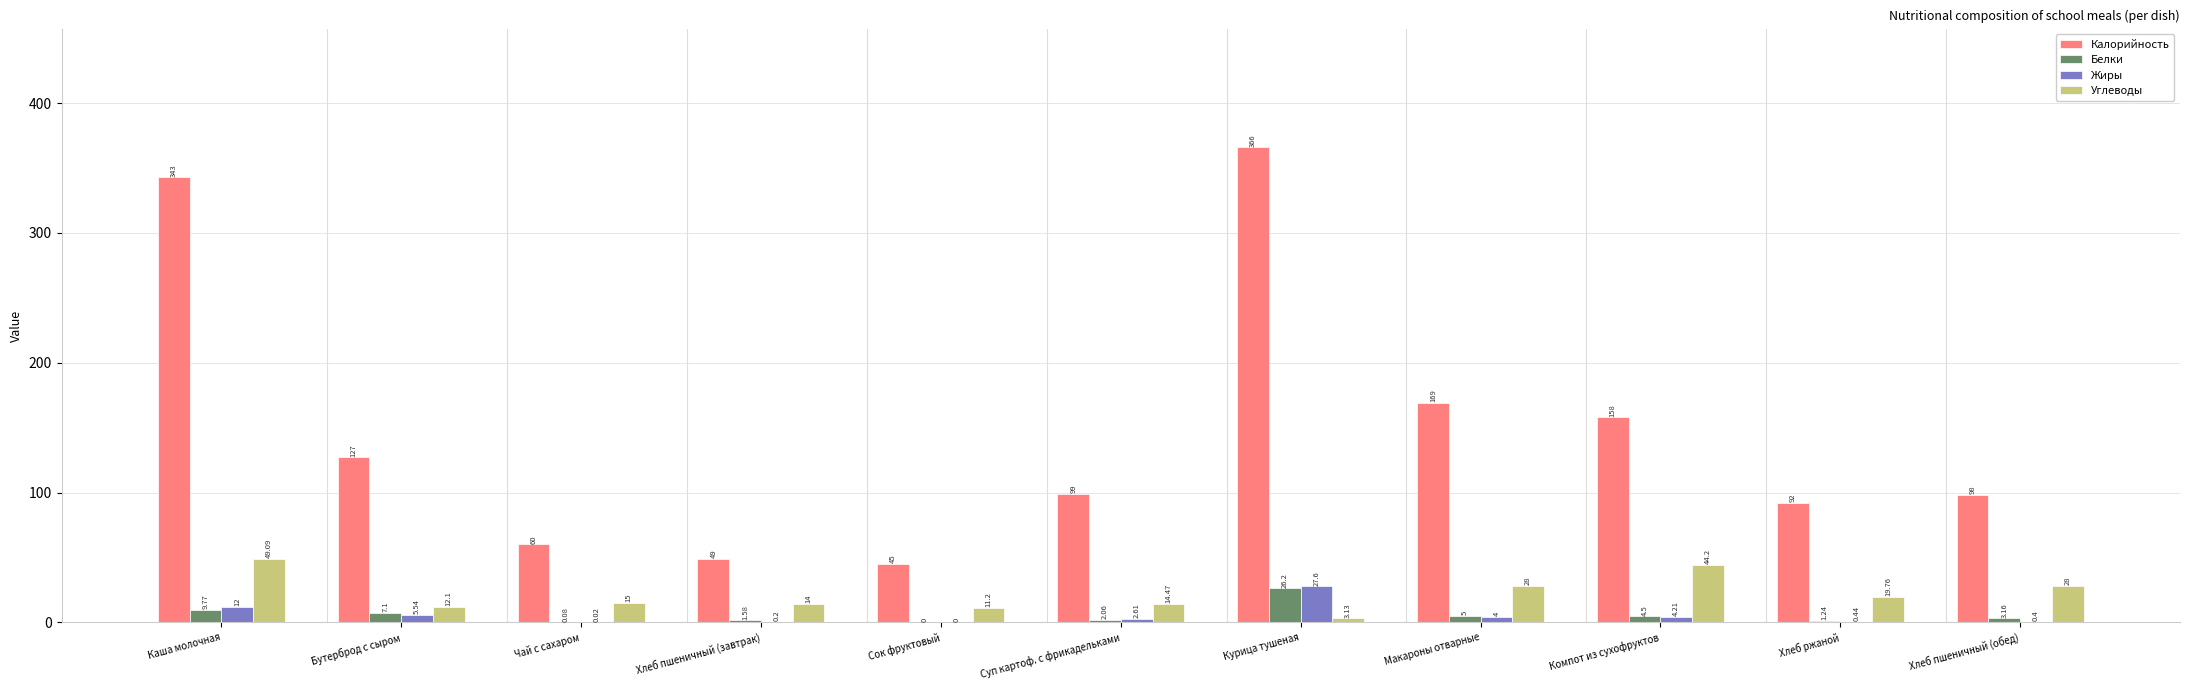

Which series has the largest total across all categories?

Калорийность